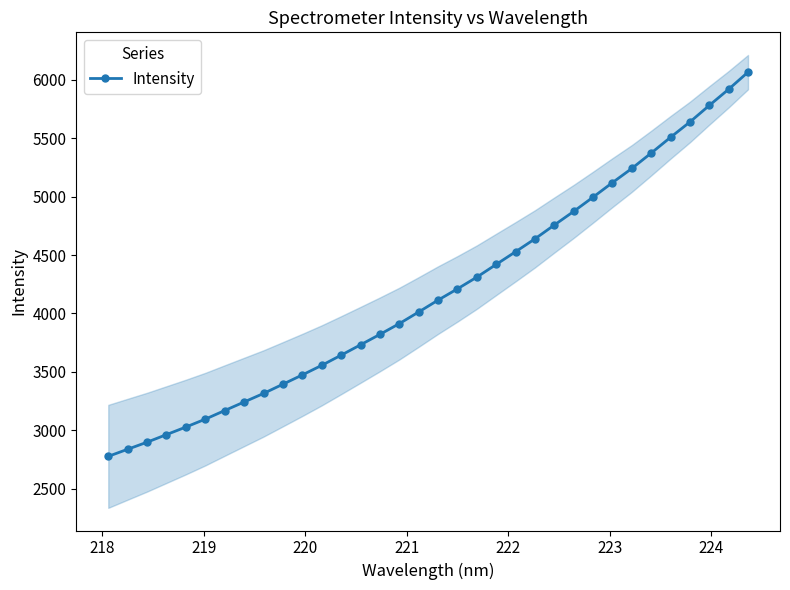

What is the minimum value for Intensity?

2776.9